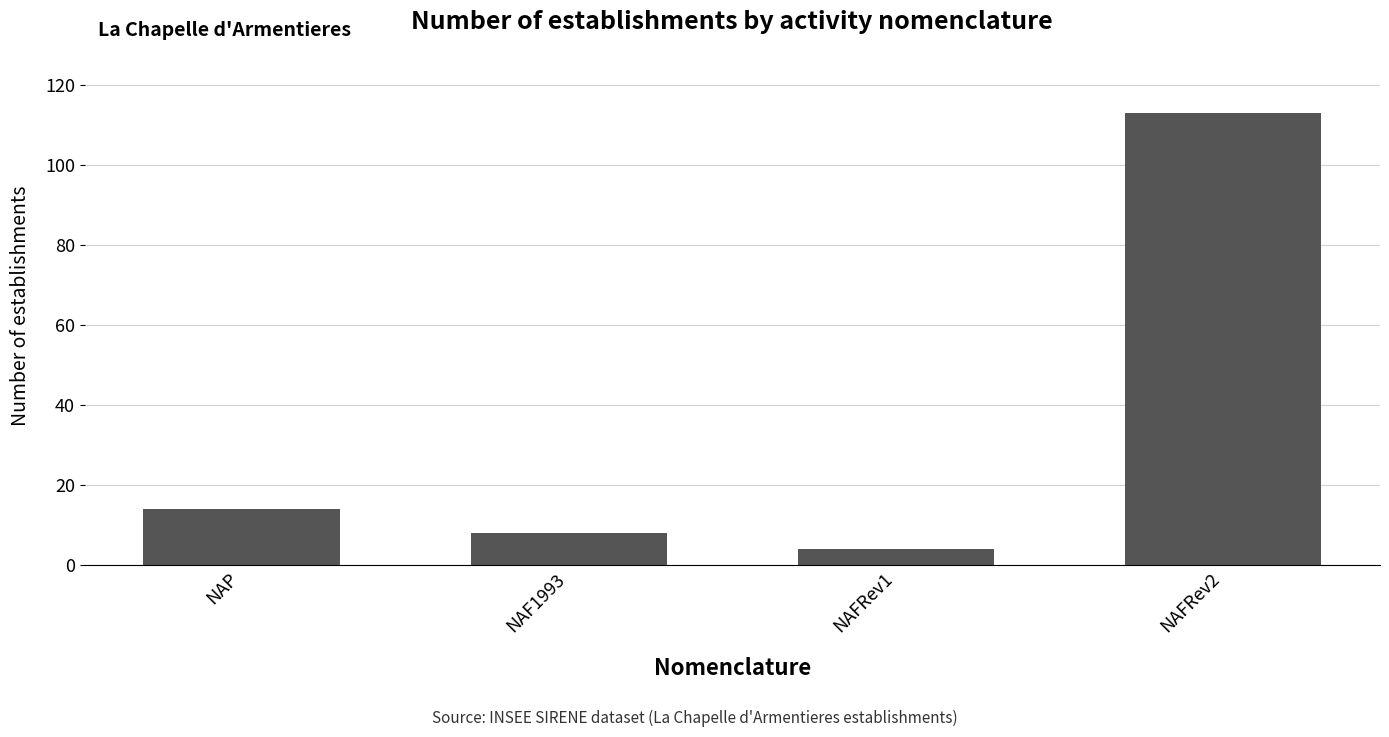

Are the bars grouped side by side (vs. stacked)?

No